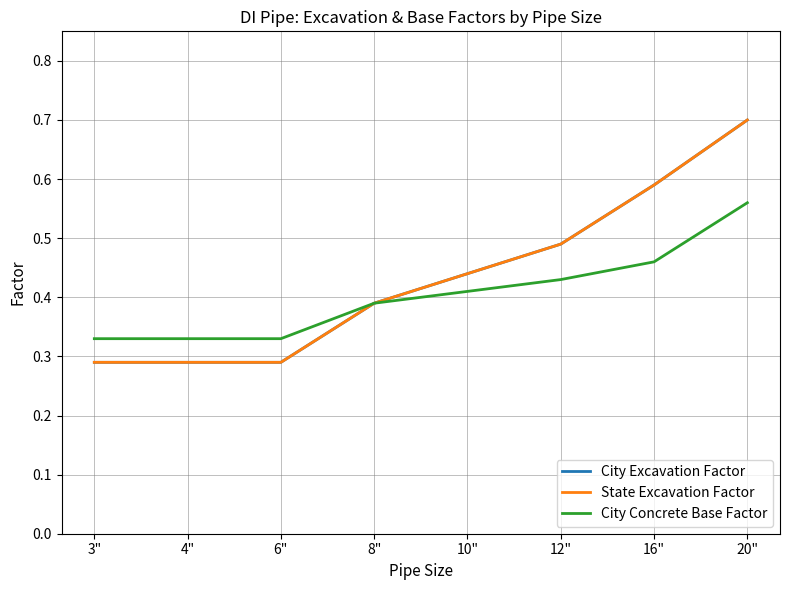

Is the value of City Concrete Base Factor at 4" greater than the value of State Excavation Factor at 3"?

Yes